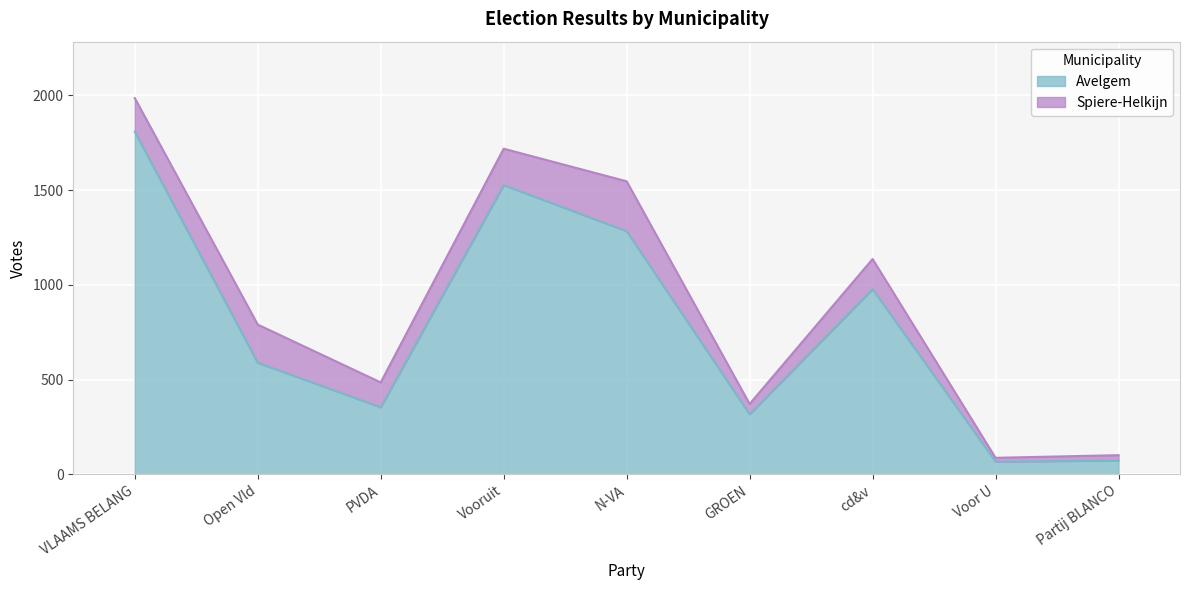

List the labels in order of value, smallest first.

Voor U, Partij BLANCO, GROEN, PVDA, Open Vld, cd&v, N-VA, Vooruit, VLAAMS BELANG